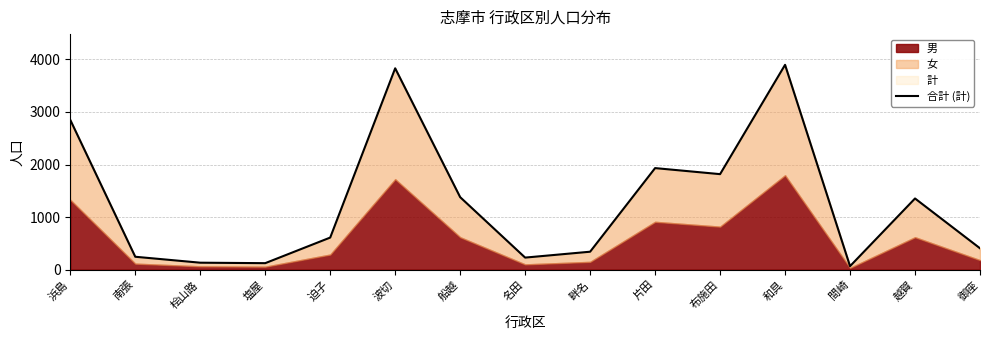

What is the maximum value shown in the chart?

3897